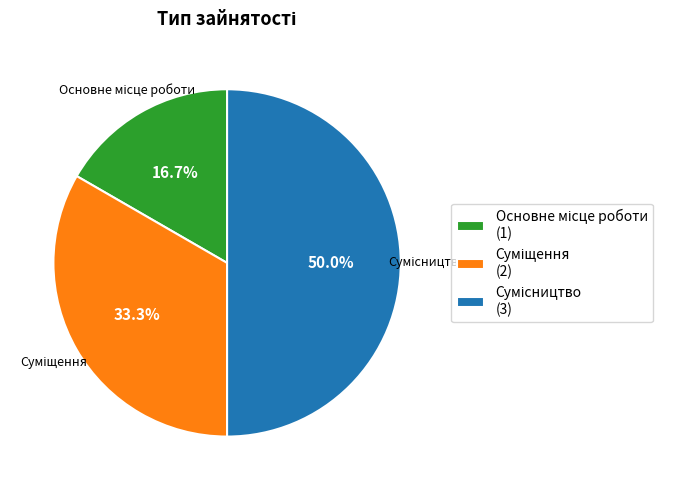

To the nearest percent, what is the combined percentage of Суміщення and Сумісництво?

83%